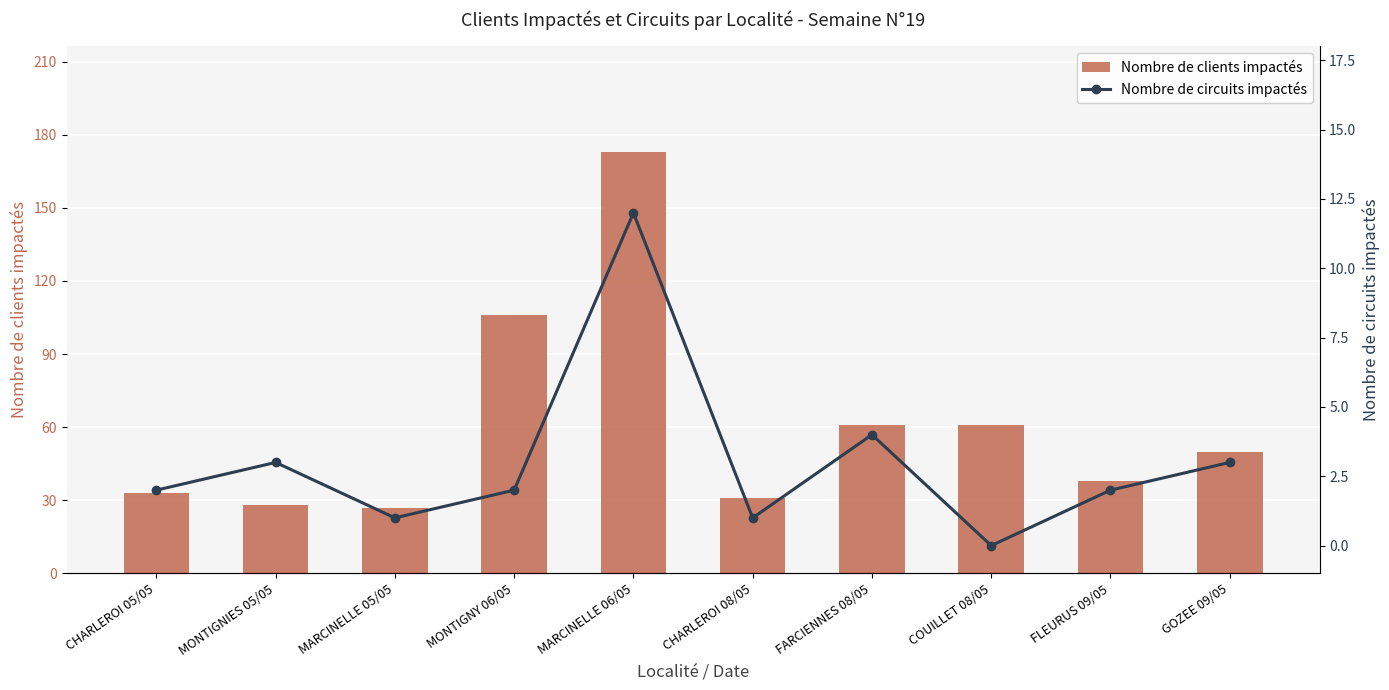

What is the label of the 4th bar from the left?

MONTIGNY 06/05